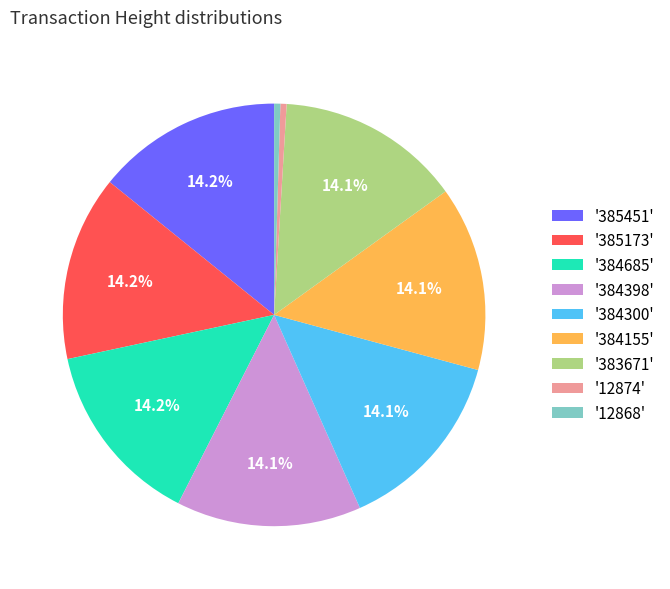

Is there a majority slice in this chart?

No